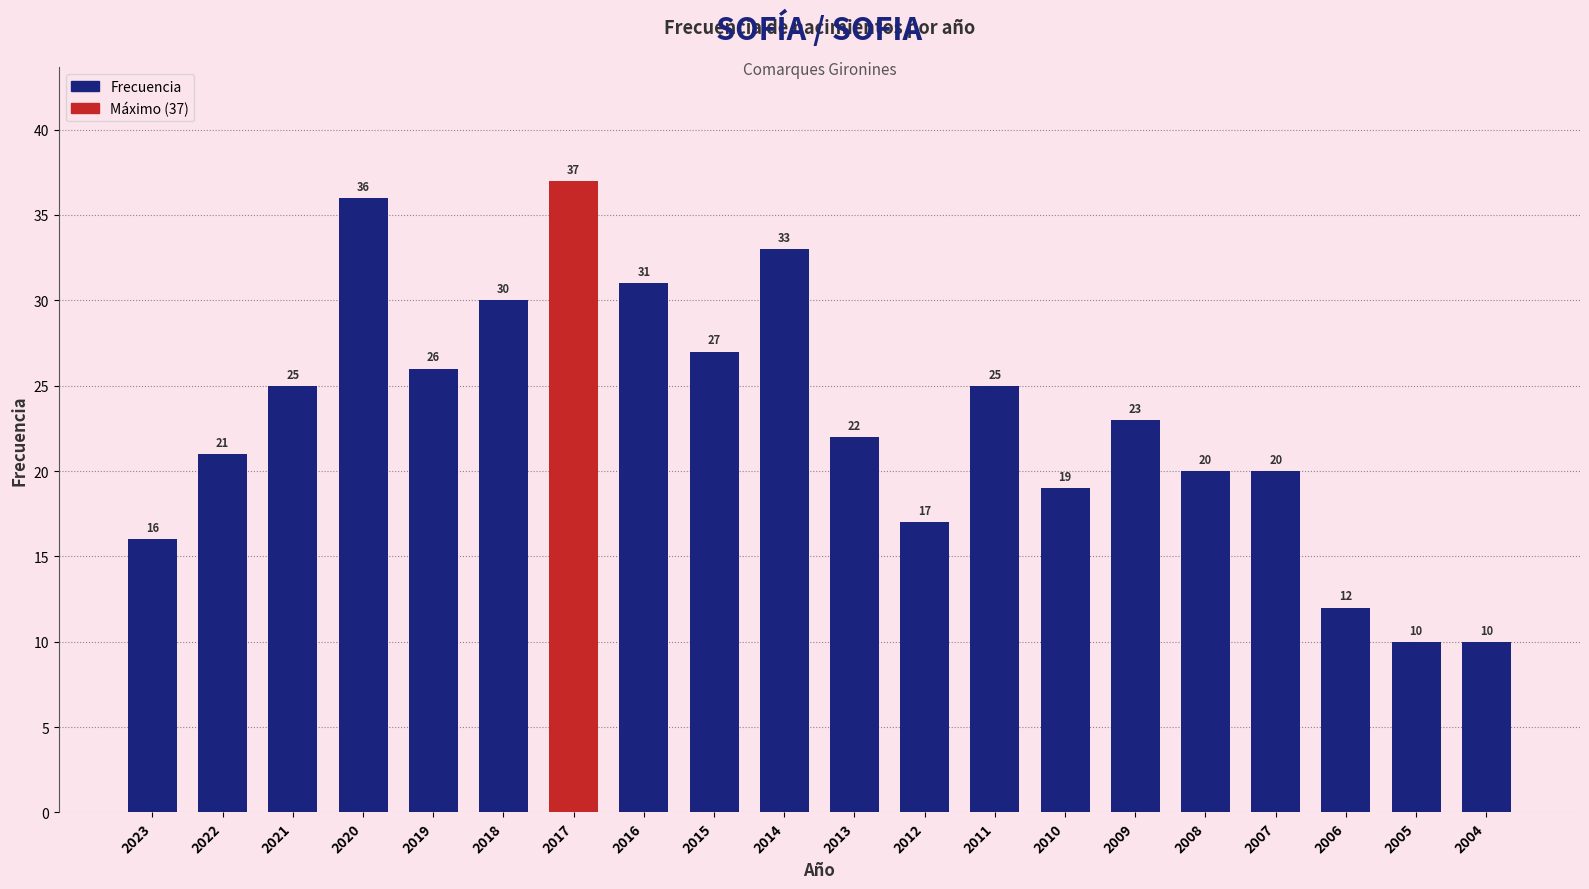

Read the value at 2009, to the nearest 5.

25